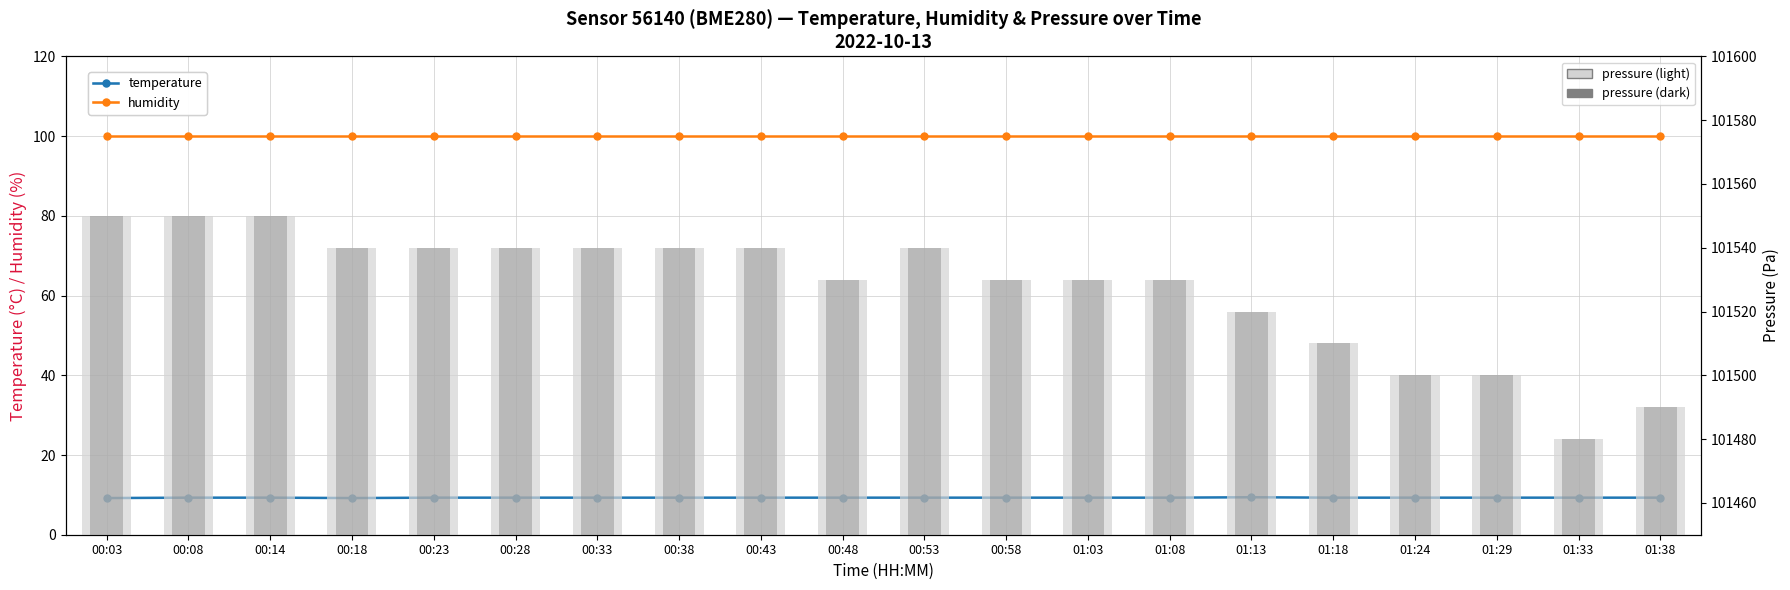

What is the difference between the highest and lowest values at 00:23?

101530.7